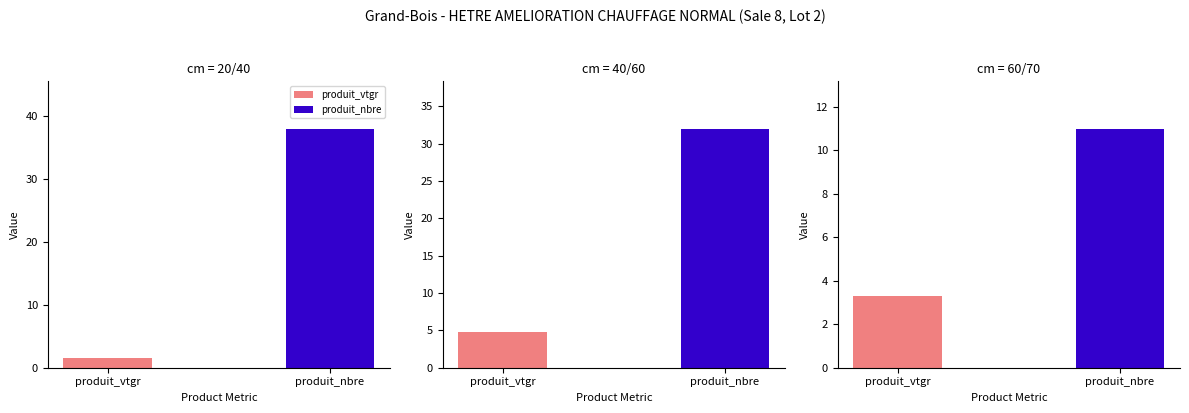

Is it true that produit_nbre equals 44.8 at 40/60?

False